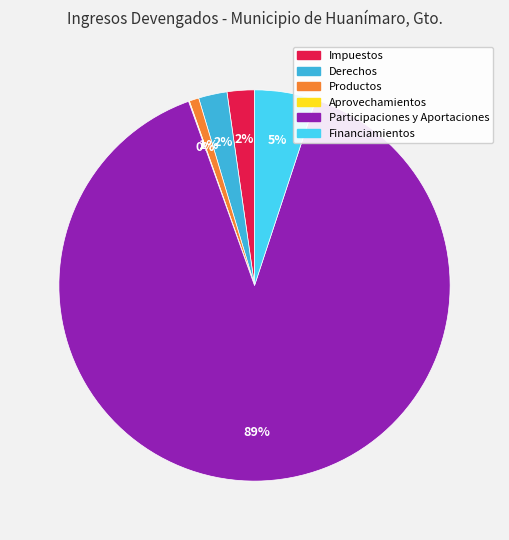

Which category has the biggest portion of the pie?

Participaciones y Aportaciones